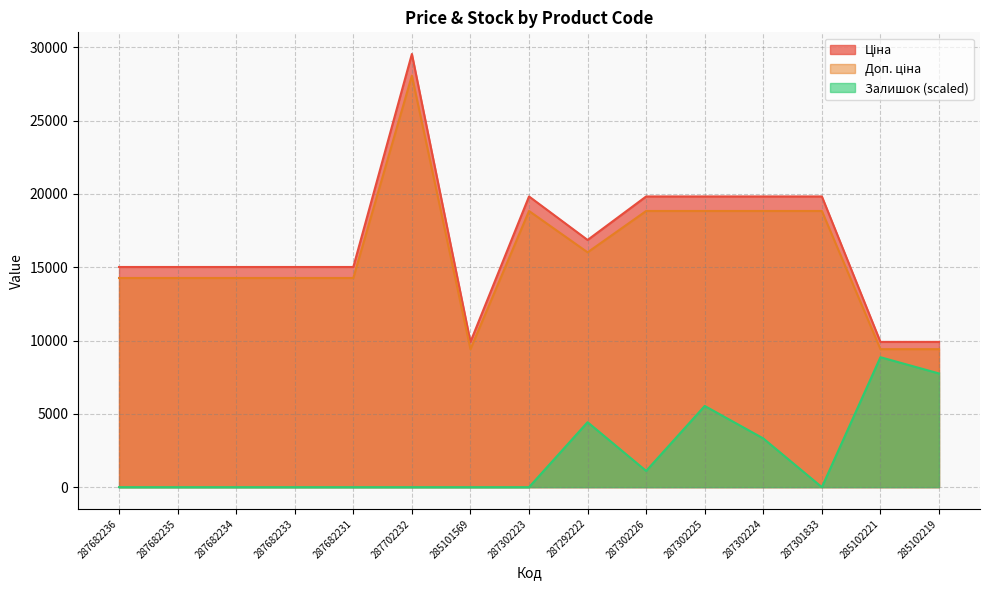

At which category does the chart reach its peak across all series?

287702232